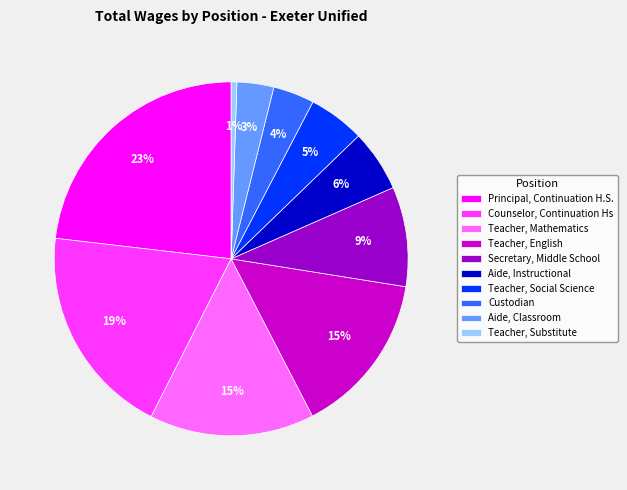

To the nearest percent, what is the combined percentage of Teacher, Social Science and Aide, Instructional?

11%